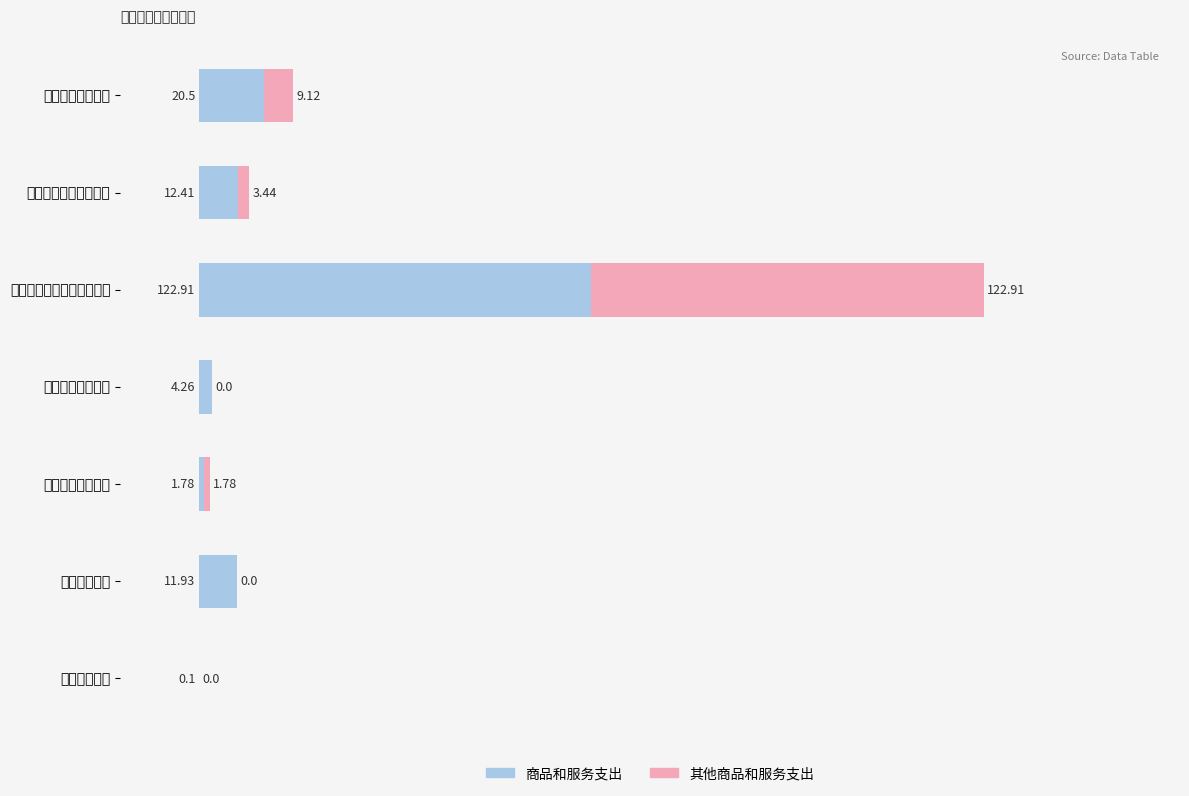

At which category is the sum across all series the highest?

其他非编制内长期聘用人员